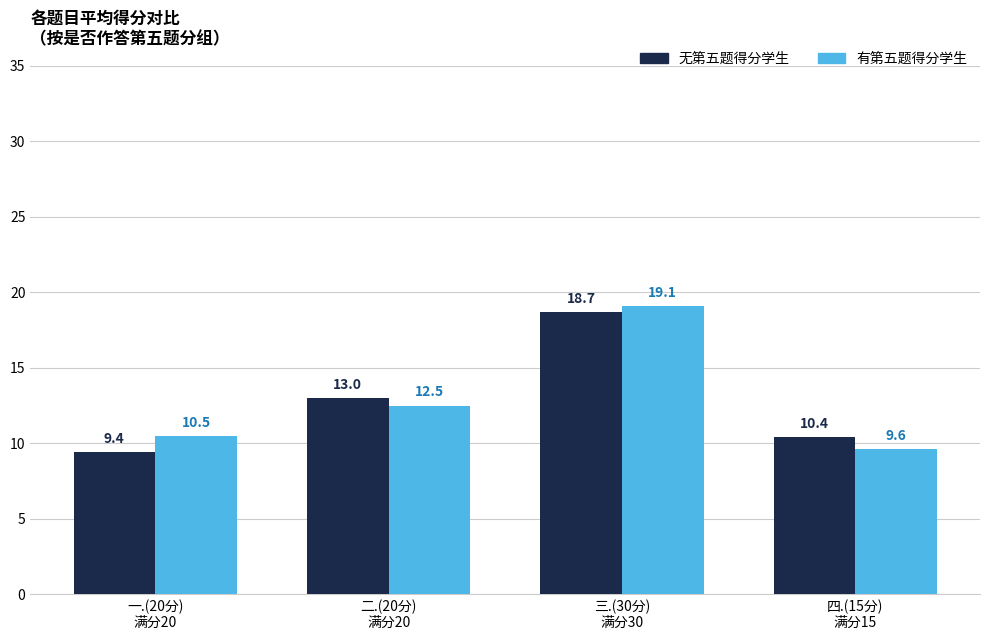

At which label does 有第五题得分学生 reach its peak?

三.(30分)
满分30